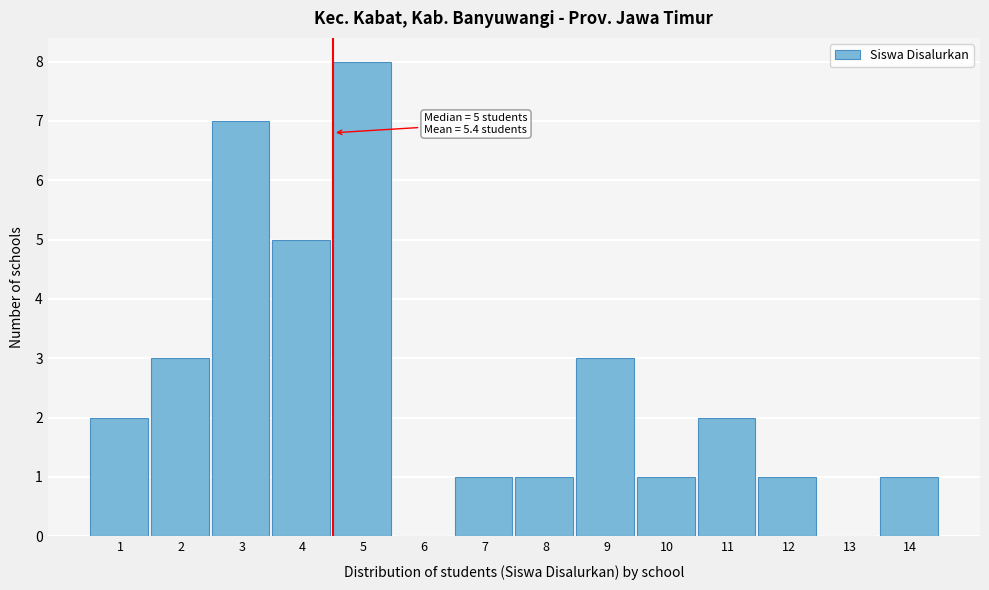

Reading right to left, list all the values displayed in this chart.

14=1	13=0	12=1	11=2	10=1	9=3	8=1	7=1	6=0	5=8	4=5	3=7	2=3	1=2